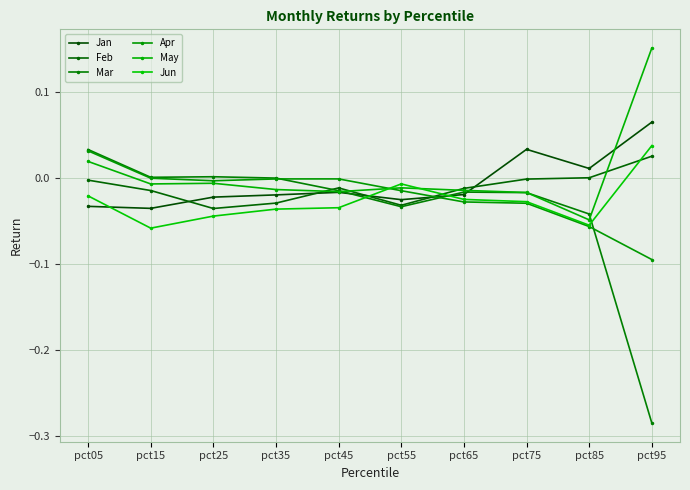

Rank the series by their maximum value, from lowest to highest.

Feb, Apr, Mar, Jun, Jan, May